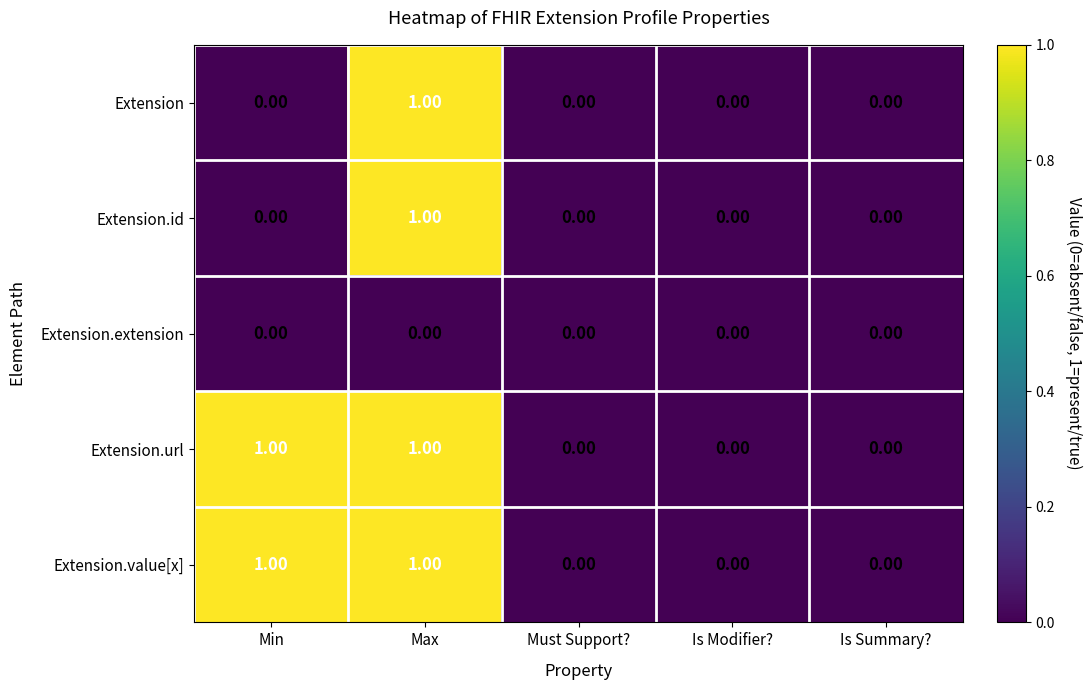

Is the value of Extension.url at Max greater than the value of Extension.value[x] at Is Summary??

Yes